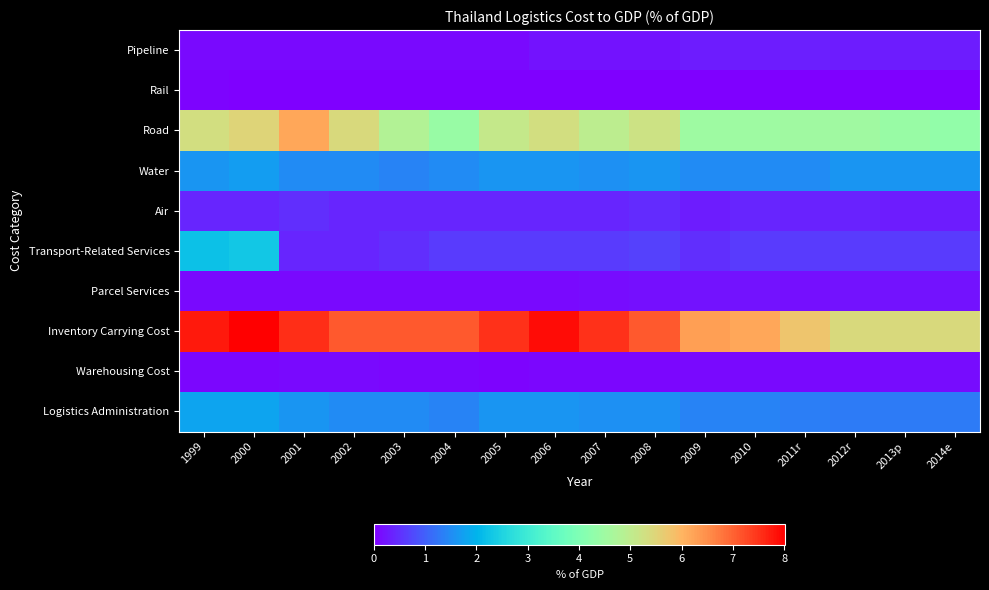

How many series are shown in this chart?

10